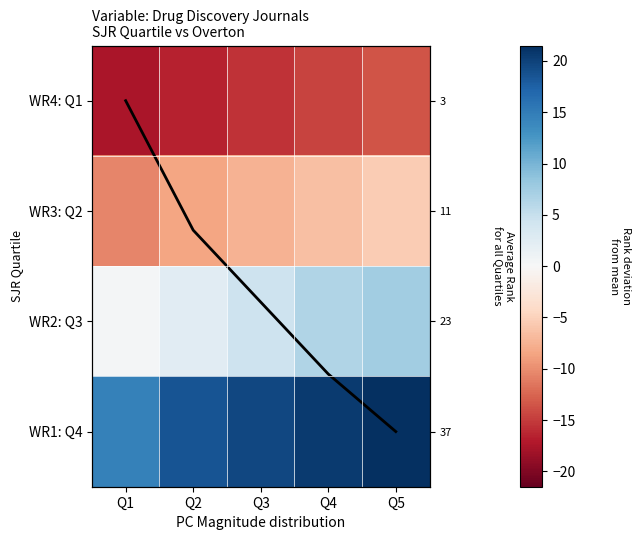

At which label does WR4: Q1 reach its minimum?

Q1